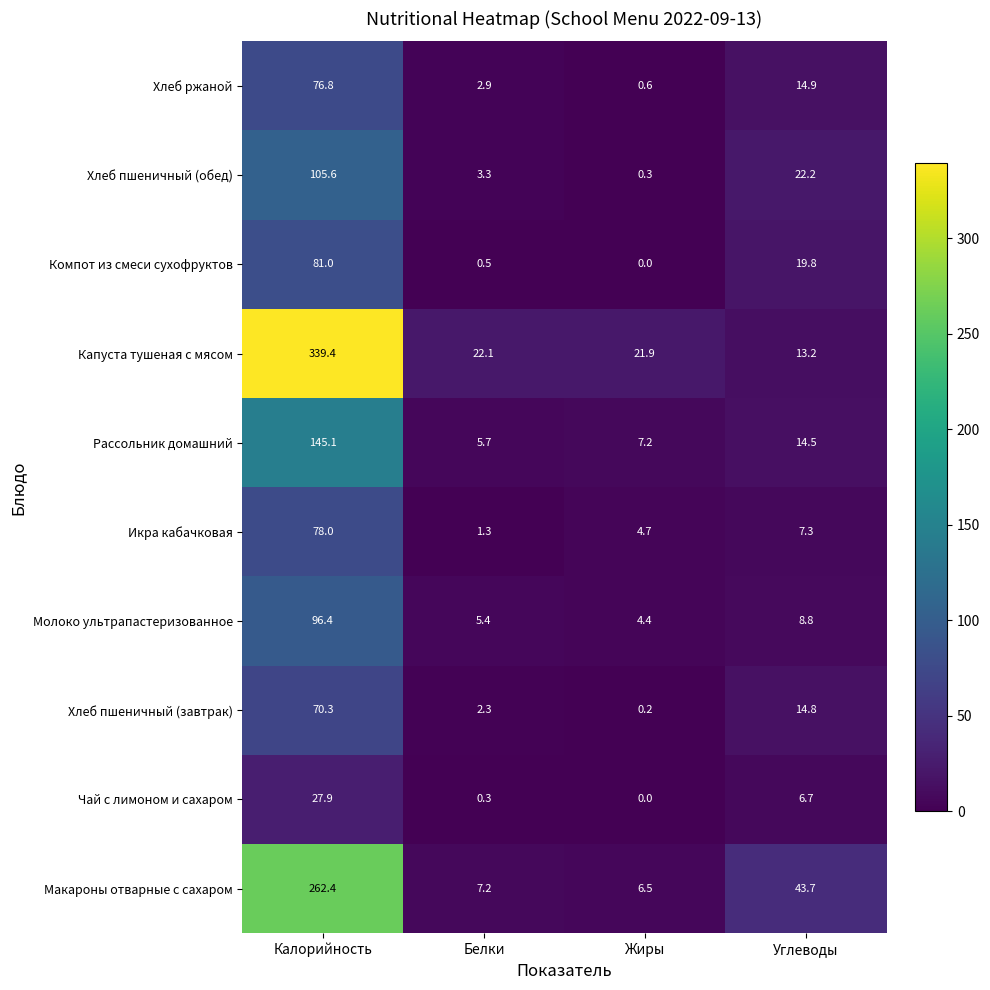

What is the average value of the Икра кабачковая series?

22.8